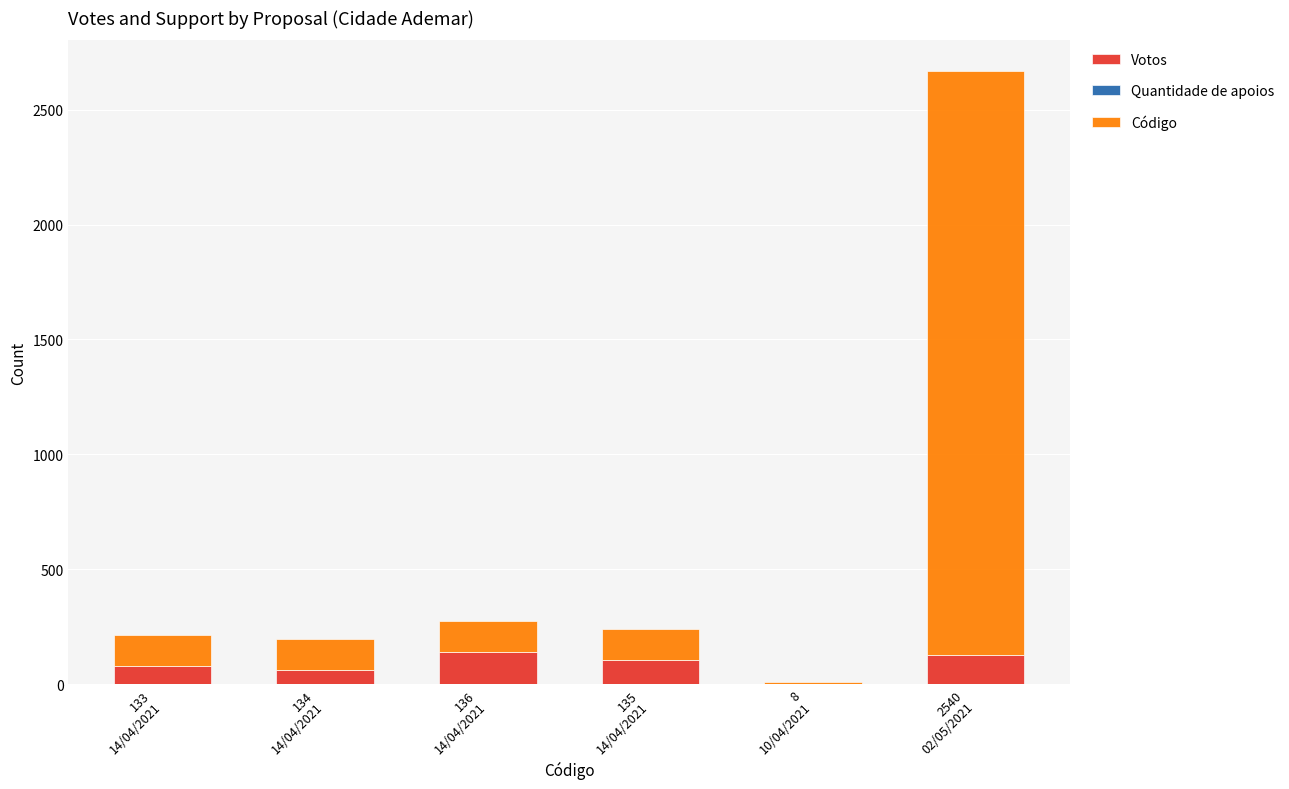

What is the highest value of the Votos series?

141